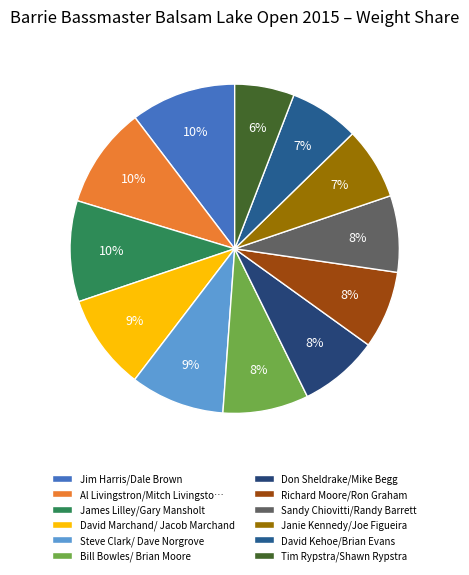

To the nearest percent, what percentage of the pie is Jim Harris/Dale Brown?

10%